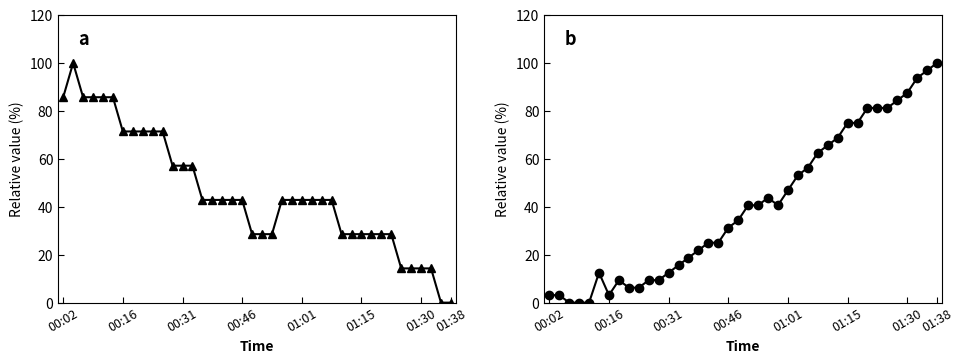

What is the difference between the Humidity values at 33 and 23?

40.6